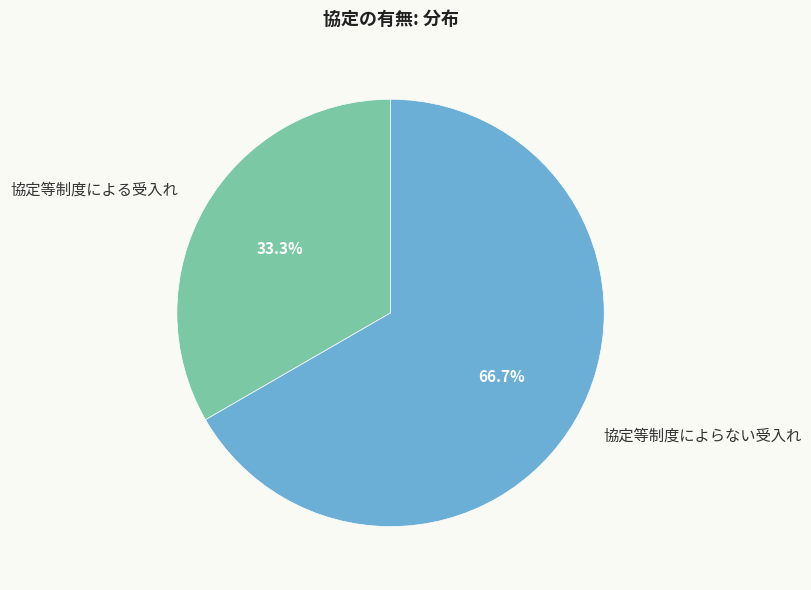

To the nearest percent, what is the difference between the largest and smallest slice percentages?

33%